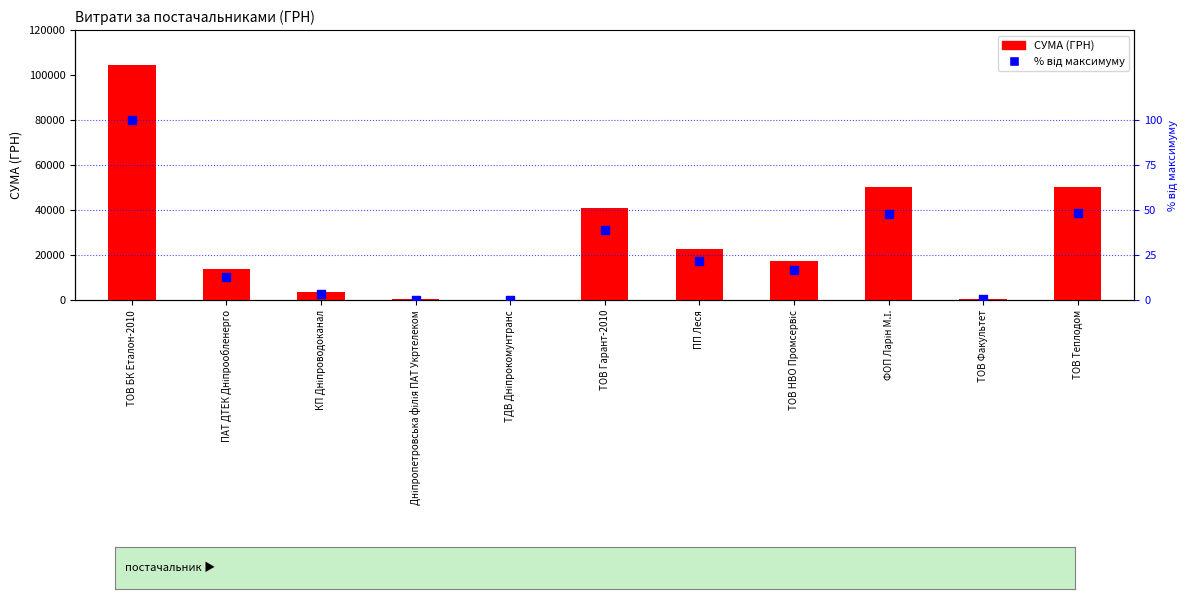

Which series has the largest total across all categories?

СУМА (ГРН)